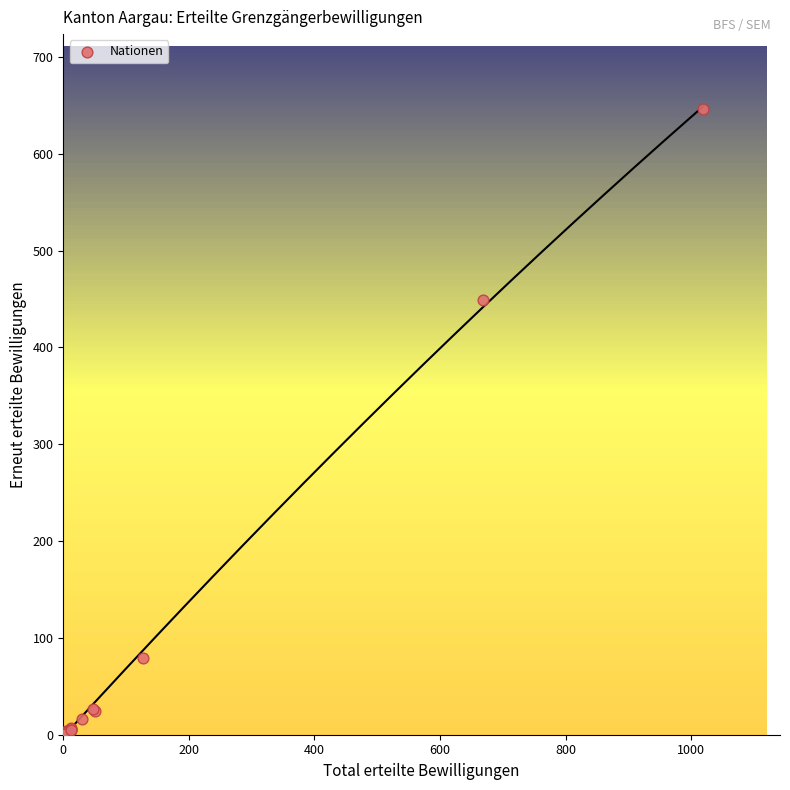

What Y value in the scatter plot is closest to 323?

449